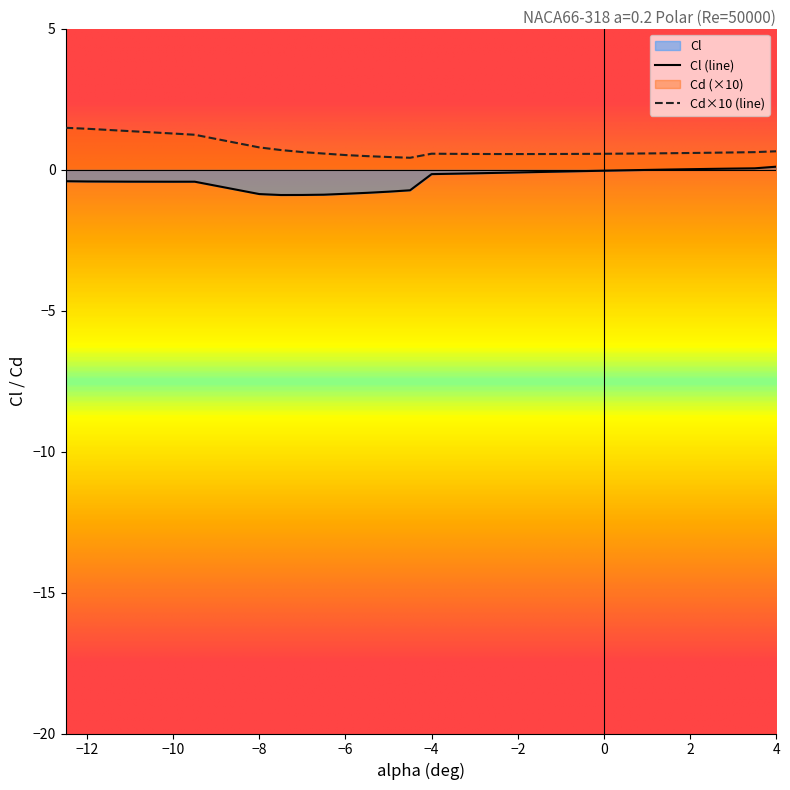

What is the total value across all series at -5.5?

-0.3